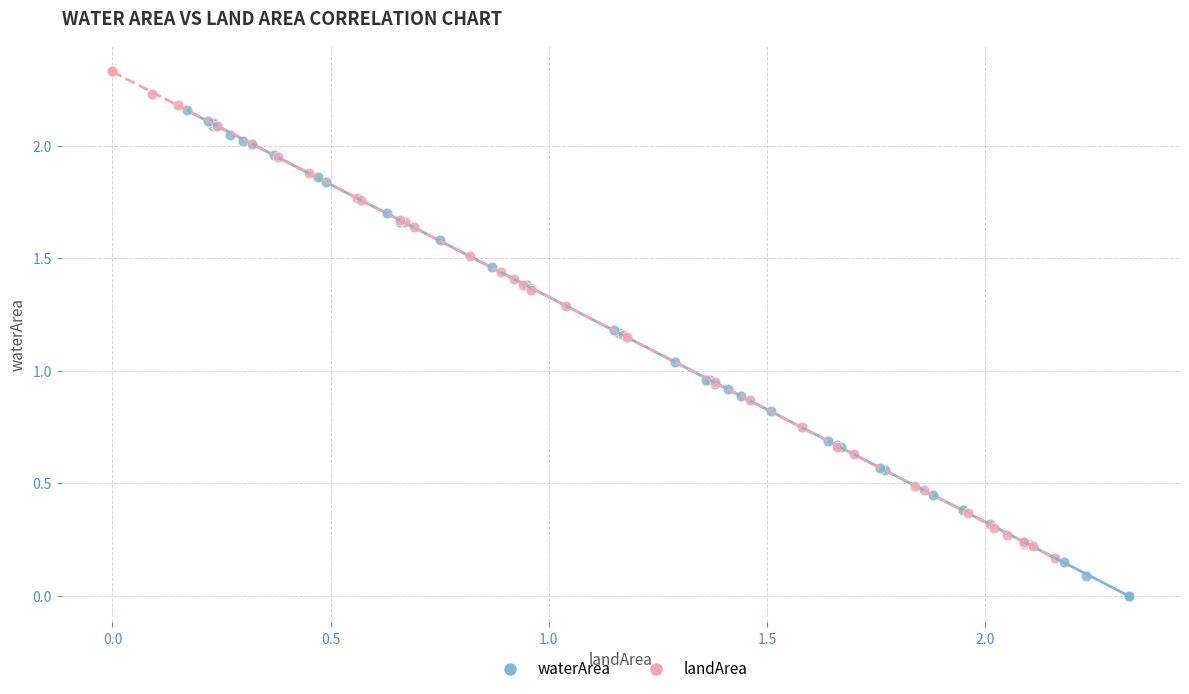

Which series contains the highest Y value?

landArea